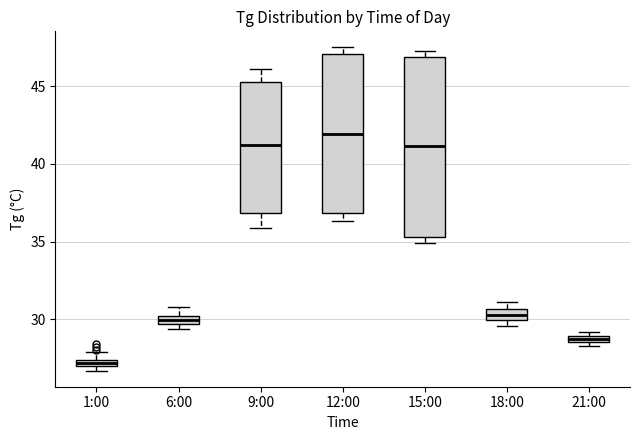

Which box is the tallest, from its lower edge to its upper edge?

15:00